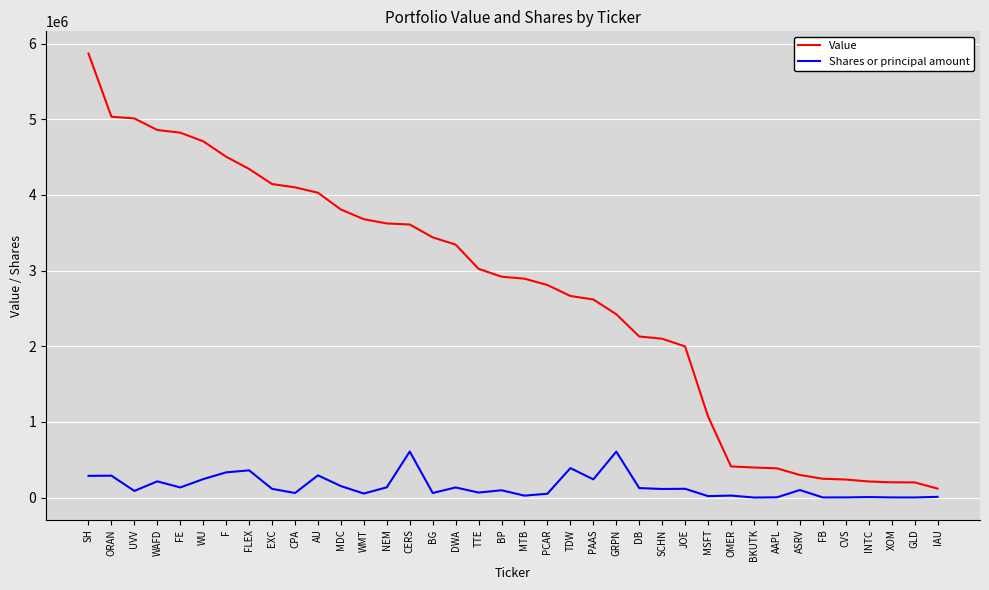

Between FLEX and BP, which series saw the biggest shift?

Value